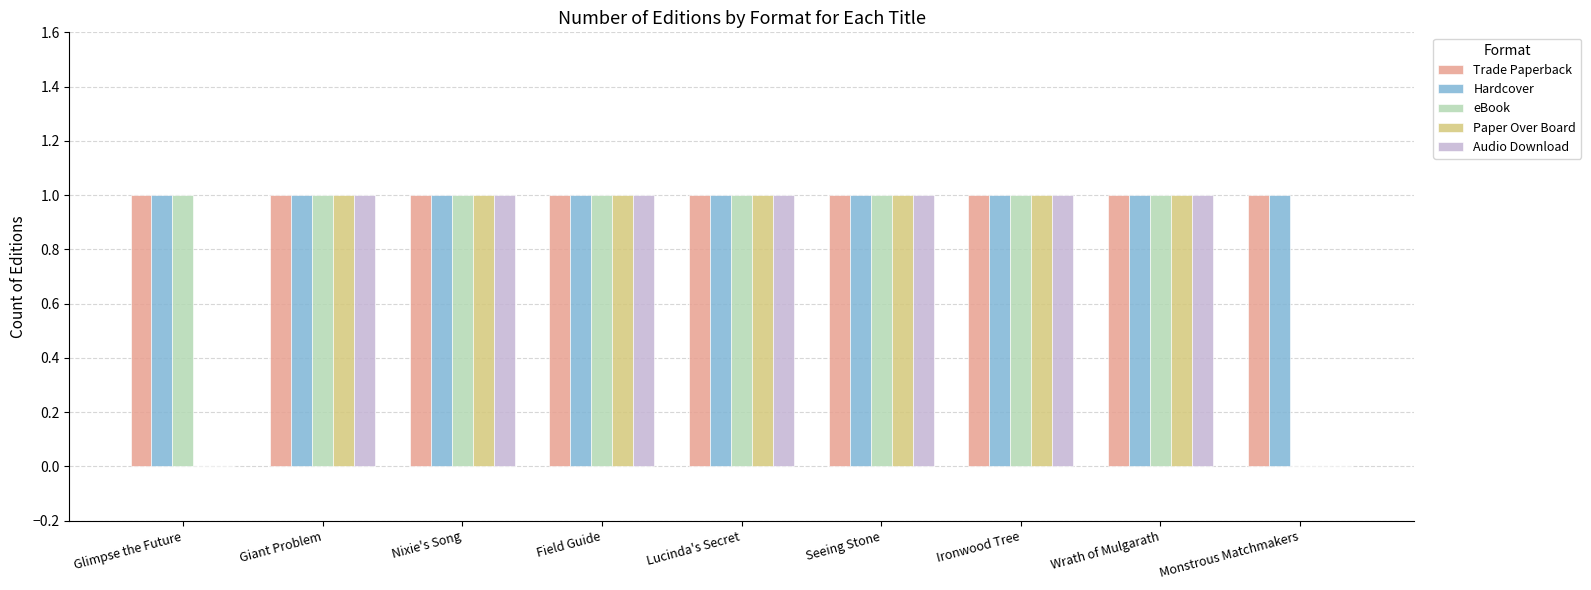

What is the average value of the eBook series?

1